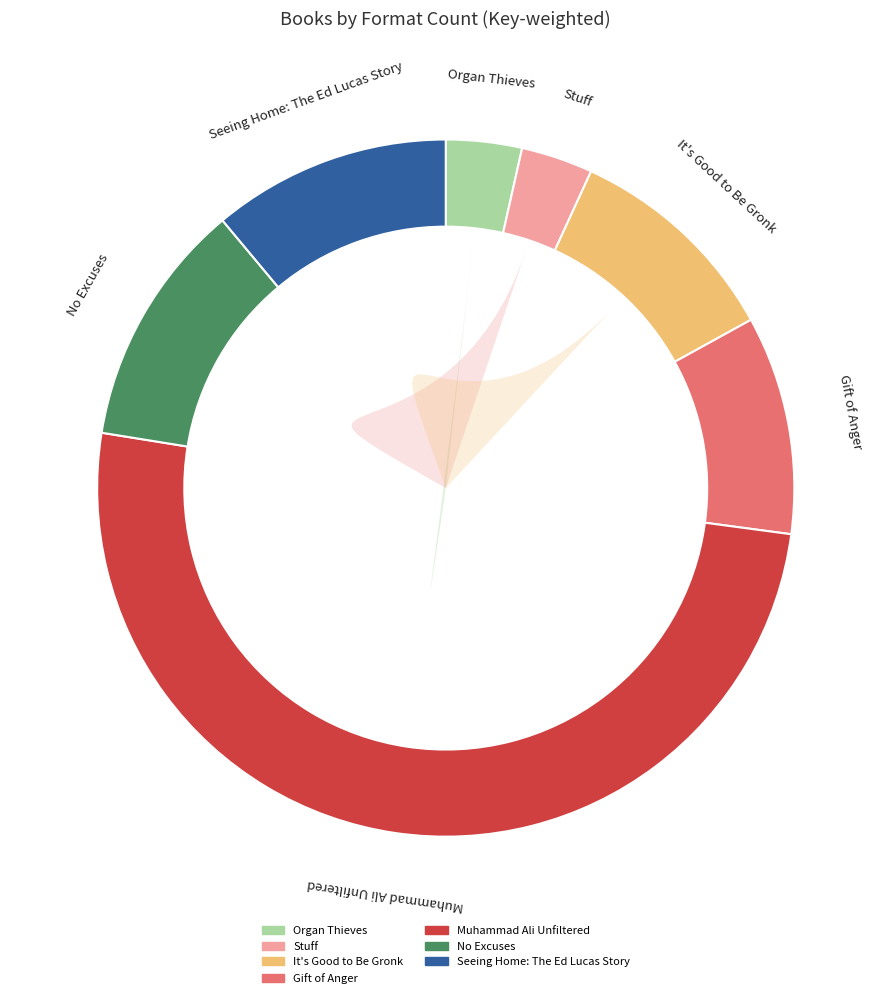

Do Gift of Anger and Seeing Home: The Ed Lucas Story together represent more than half of the pie?

No